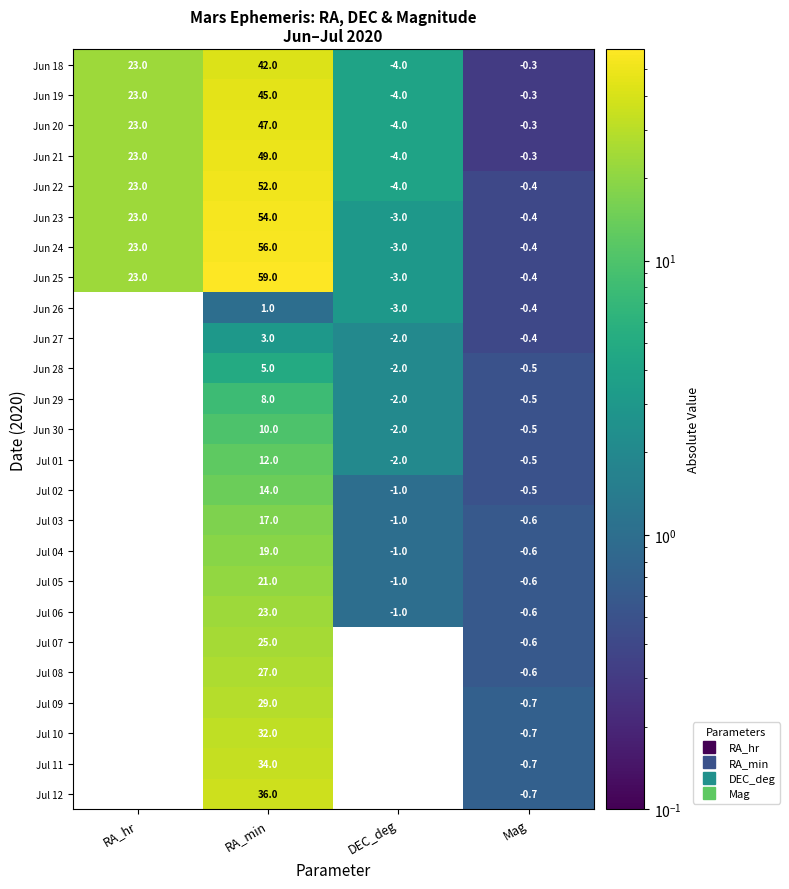

Which series has the largest total across all categories?

Jun 25